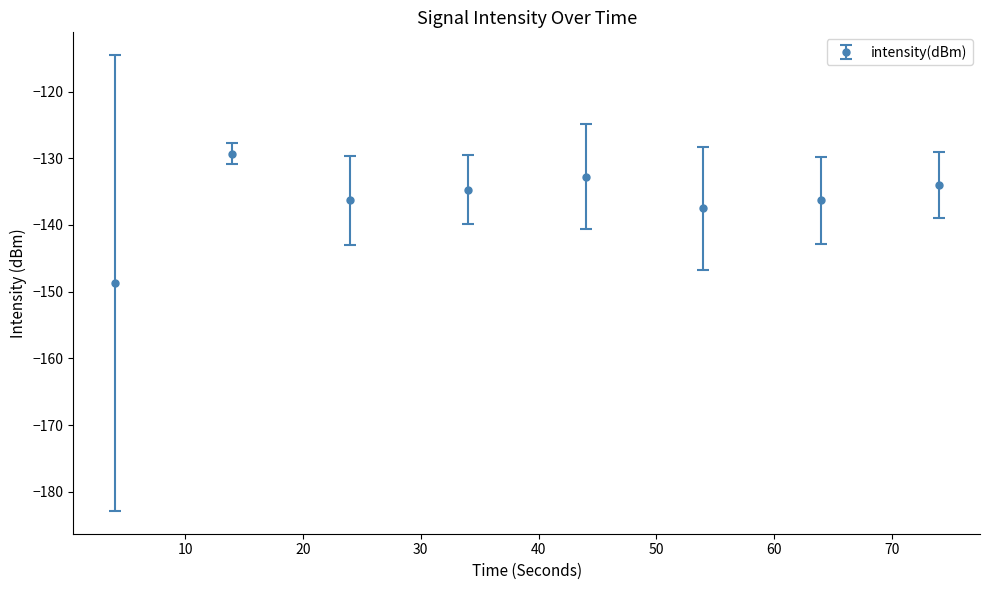

Reading right to left, extract all data points from this chart.

-134.0	-136.3	-137.5	-132.8	-134.7	-136.3	-129.3	-148.7